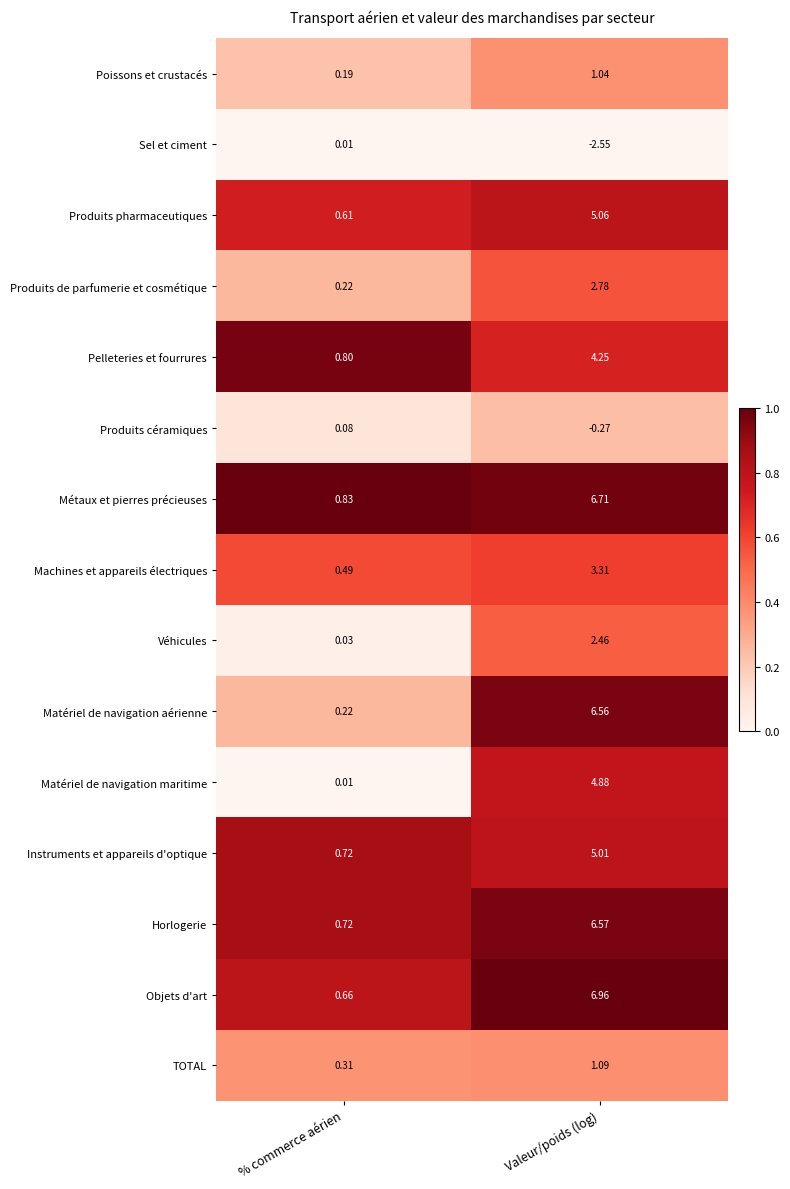

Rank the categories by Produits de parfumerie et cosmétique value from lowest to highest.

% commerce aérien, Valeur/poids (log)